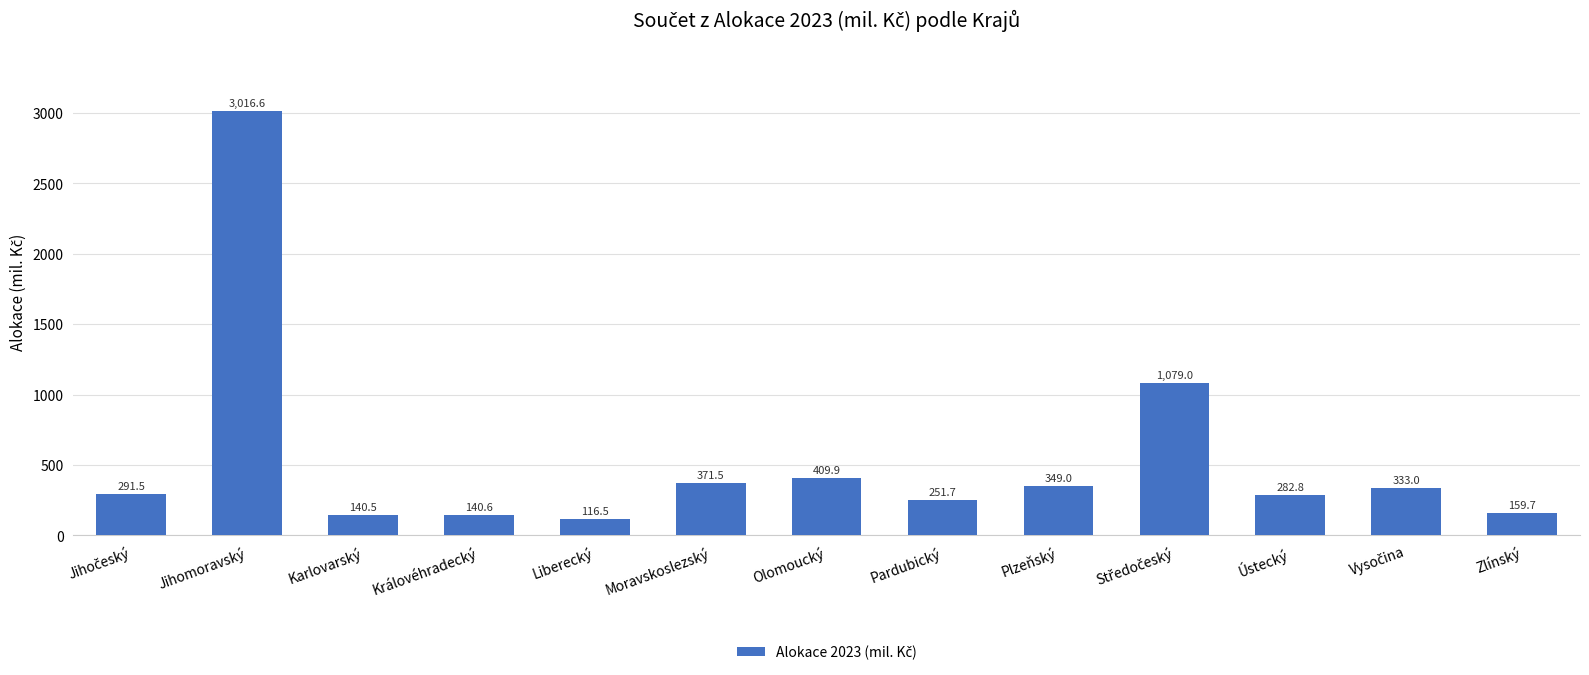

What is the value of the 4th bar from the left?

140.6